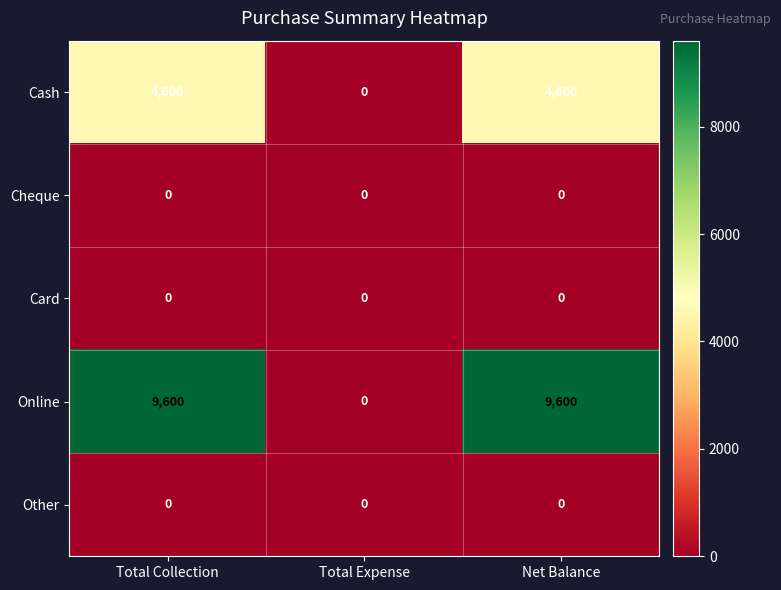

What is the greatest value displayed?

9600